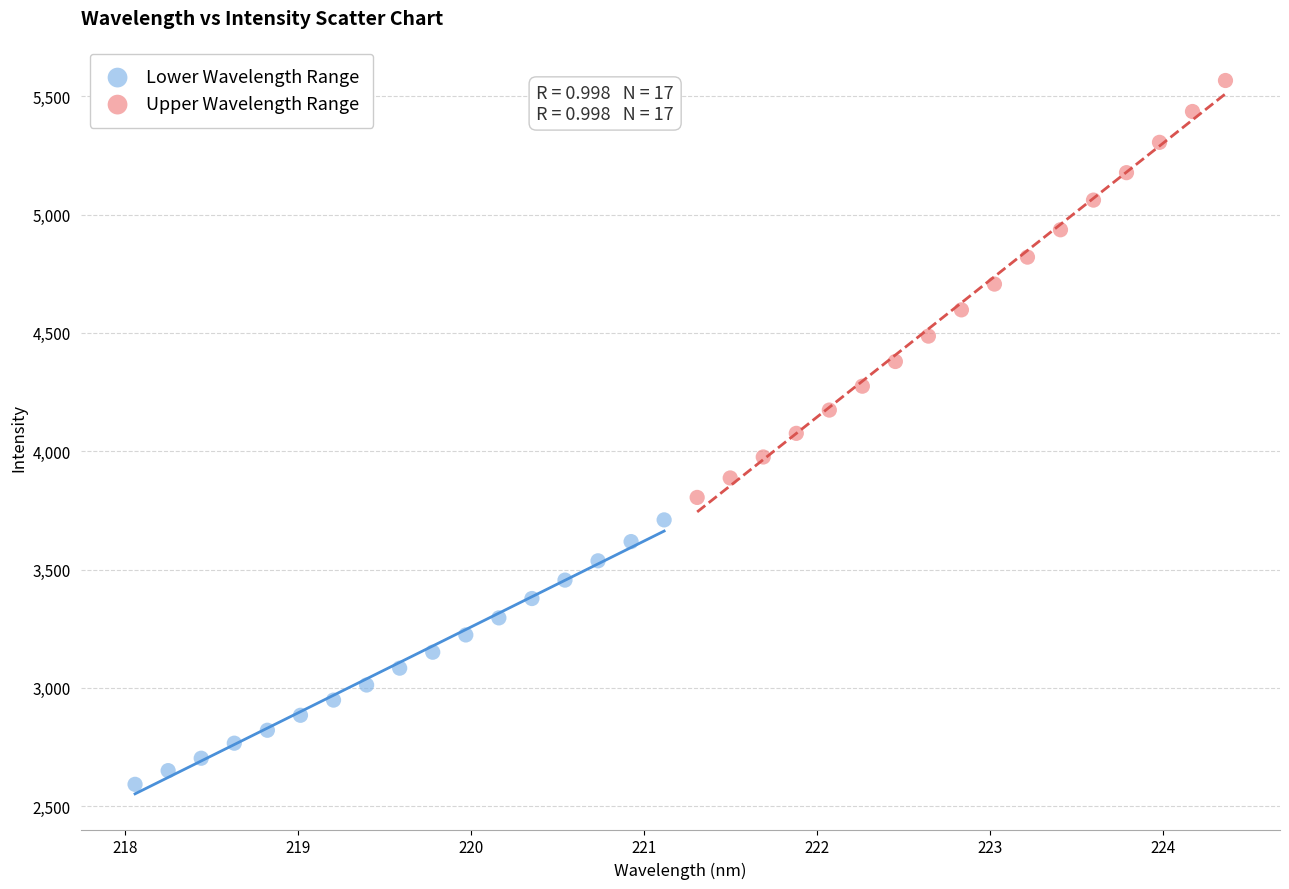

Which series has the widest spread of Y values?

Upper Wavelength Range